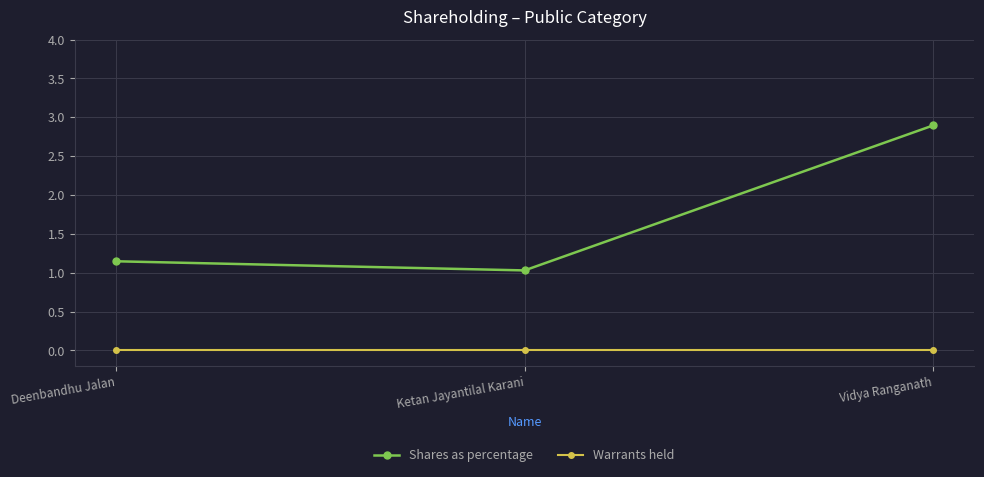

At Ketan Jayantilal Karani, list the series in order from largest to smallest.

Shares as percentage, Warrants held